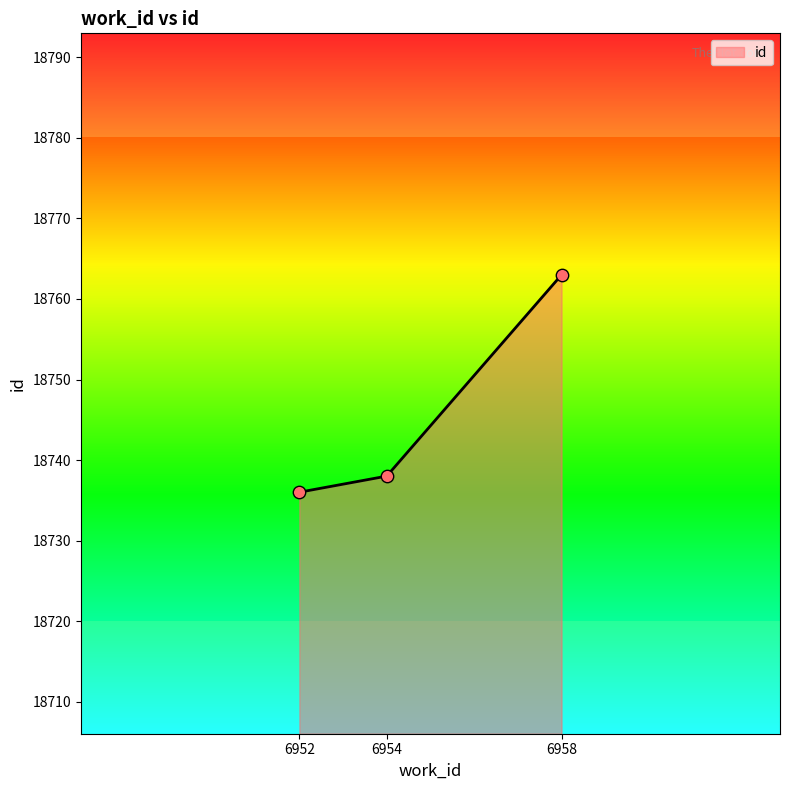

Approximately how many times larger is the value at 6954 compared to 6952?

1.0